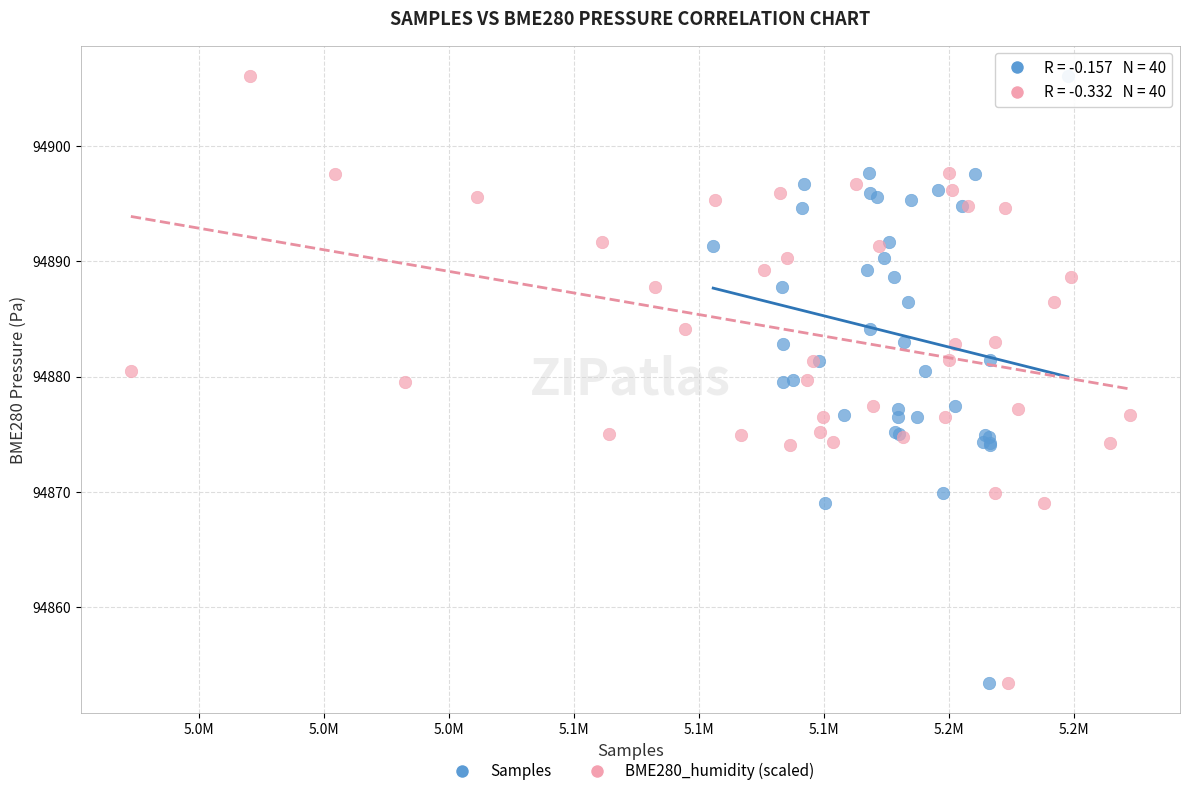

What are all the series names shown in the legend?

Samples, BME280_humidity (scaled)